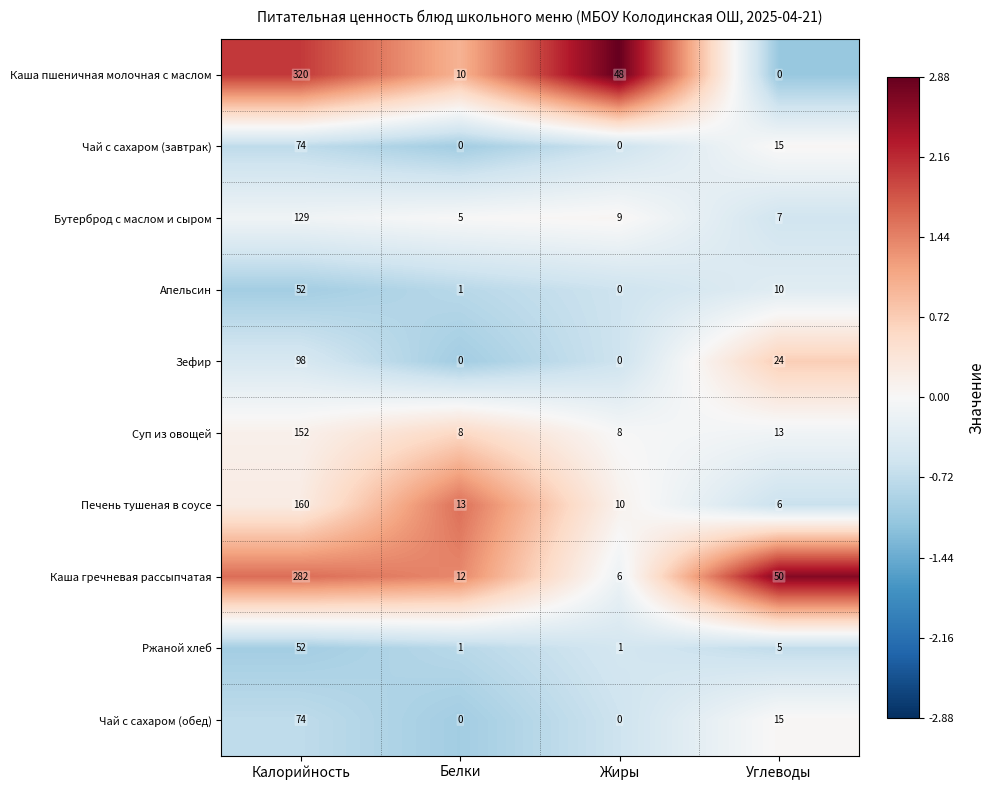

Which category has the highest value in the Ржаной хлеб series?

Калорийность